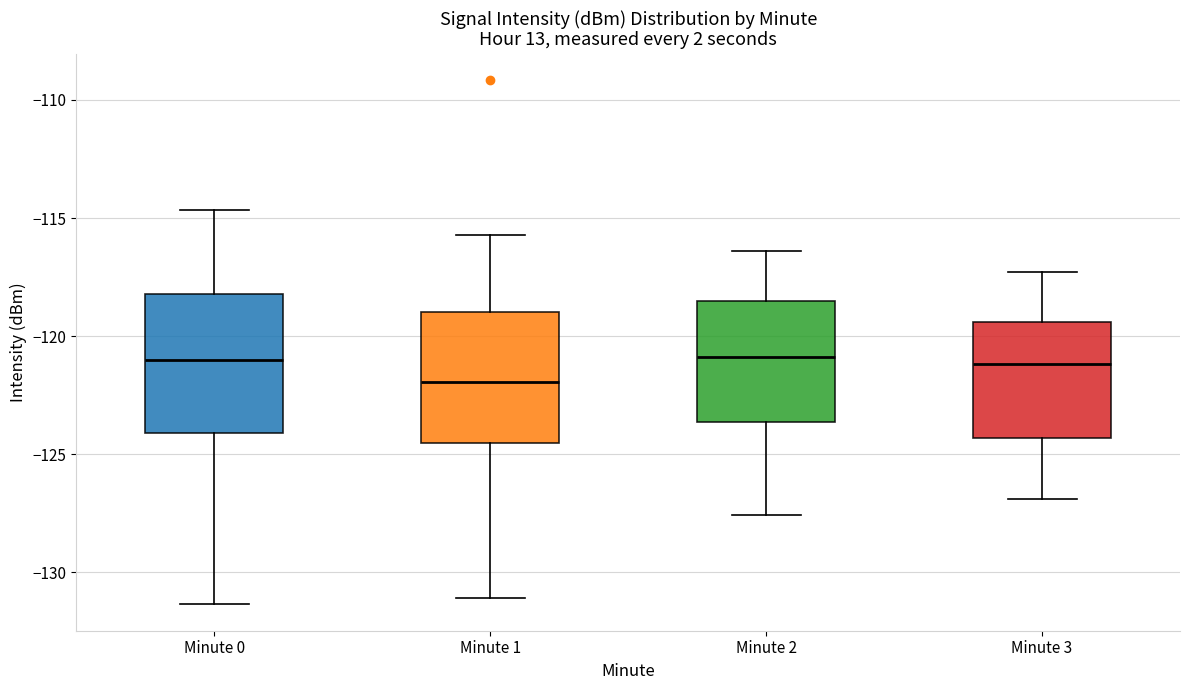

Reading left to right, read every box against the y-axis: the position of its median line, the range the box covers, and the ends of its whiskers. The values are not printed on the chart, so give them approximately, as read against the axis.

Minute 0: median -121.0, box -124.0 to -118.0, whiskers -131.5 to -114.5
Minute 1: median -122.0, box -124.5 to -119.0, whiskers -131.0 to -115.5
Minute 2: median -121.0, box -123.5 to -118.5, whiskers -127.5 to -116.5
Minute 3: median -121.0, box -124.5 to -119.5, whiskers -127.0 to -117.5